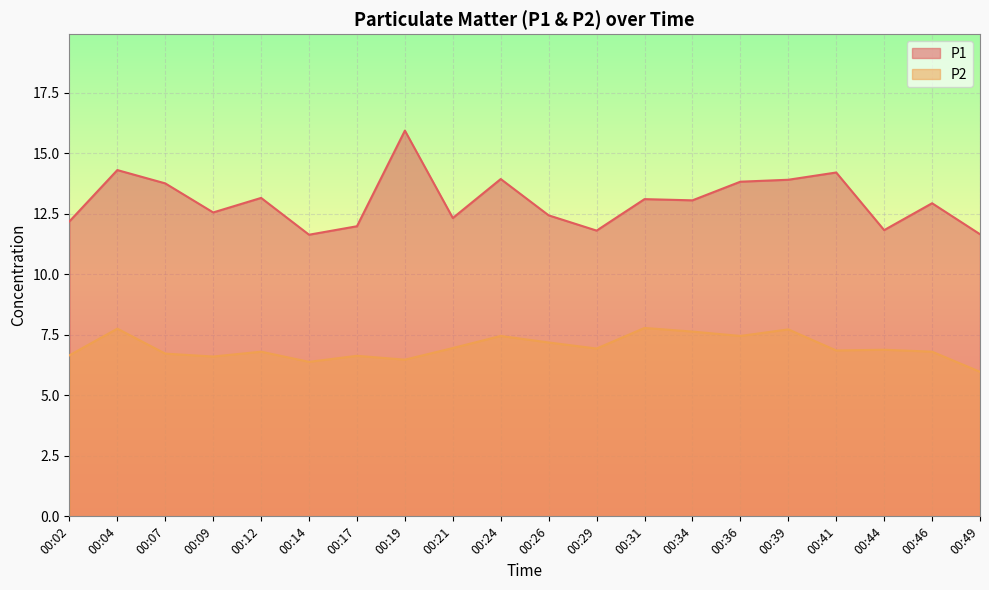

At which category does the chart reach its minimum across all series?

00:49